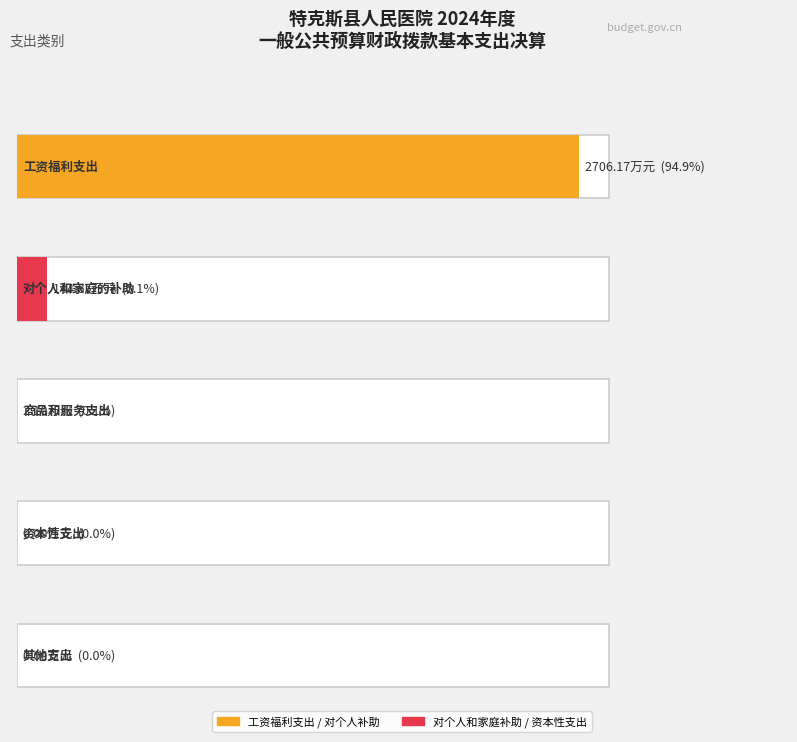

What is the sum of the values at 对个人和家庭的补助 and 其他支出?

144.7